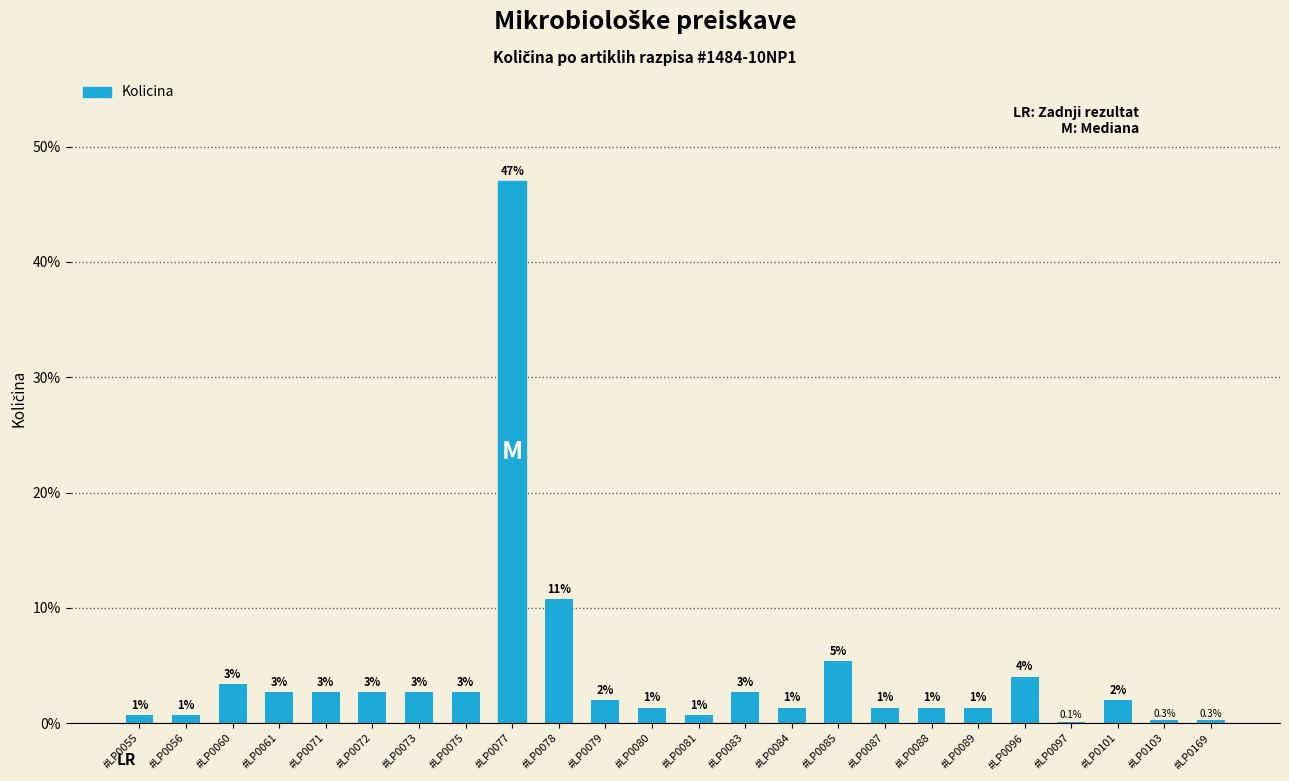

Which label corresponds to the largest value in the chart?

#LP0077